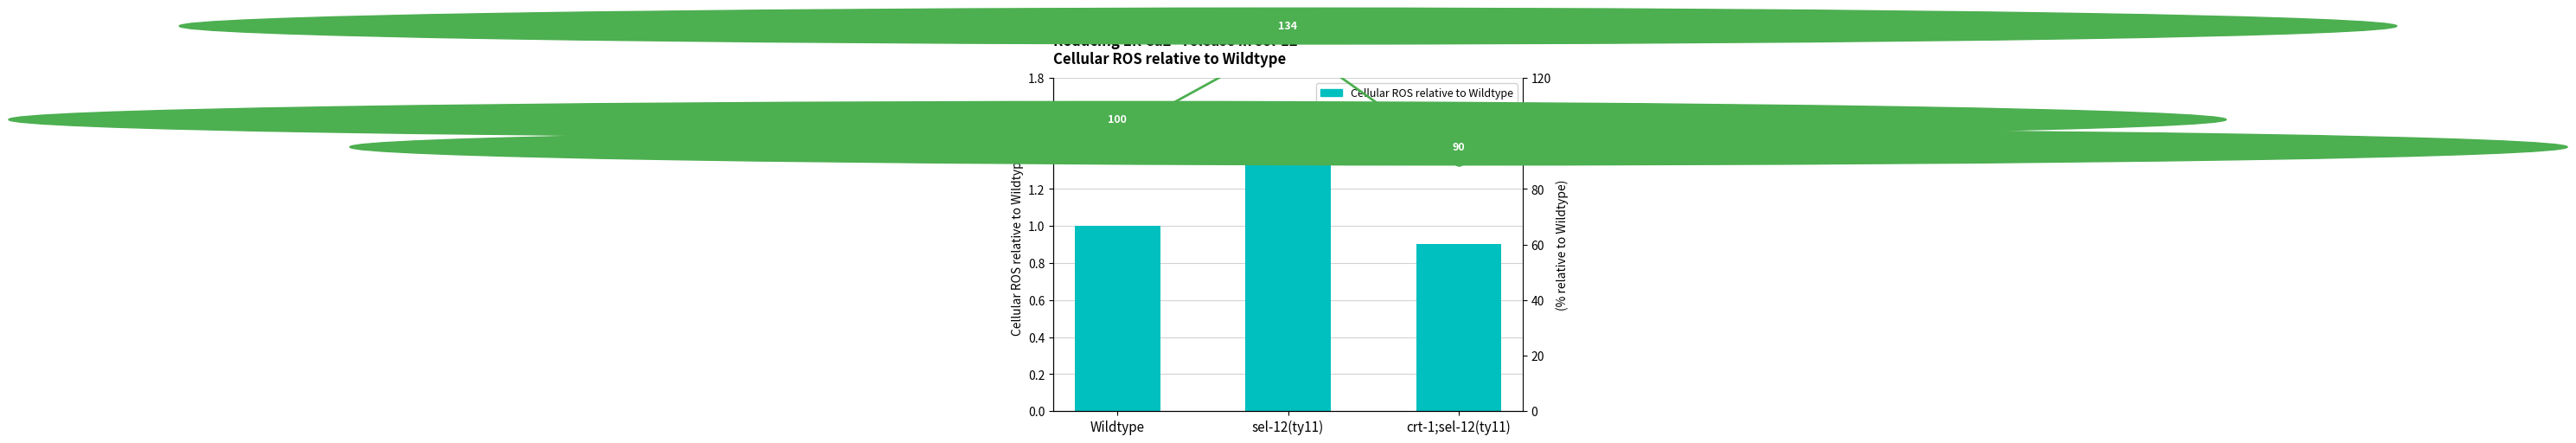

At which category is the sum across all series the highest?

sel-12(ty11)